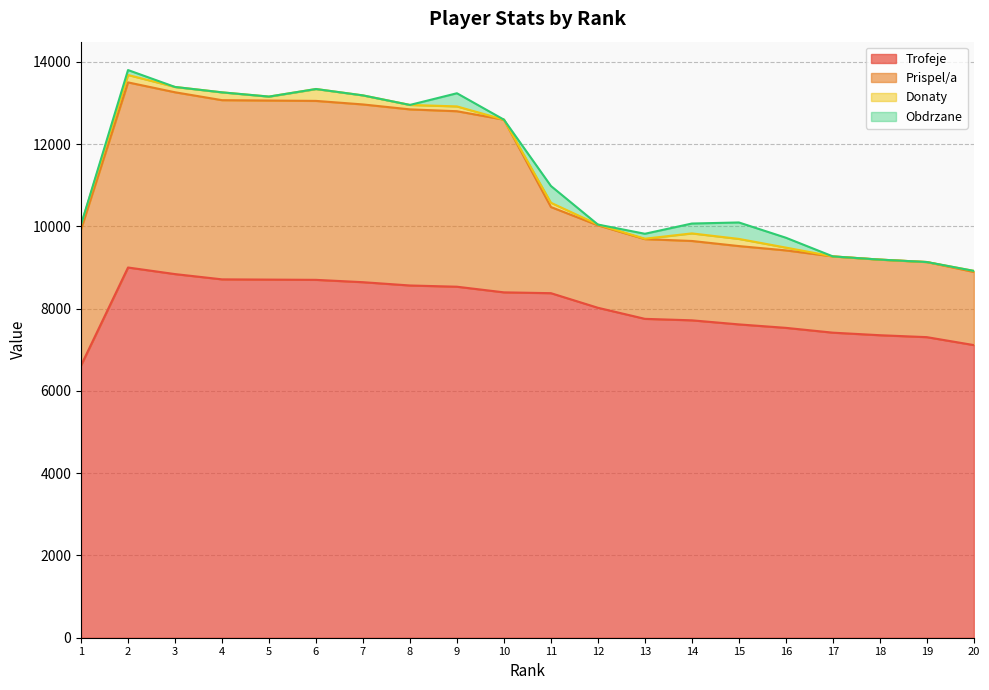

At which label does Trofeje first exceed 8376?

2